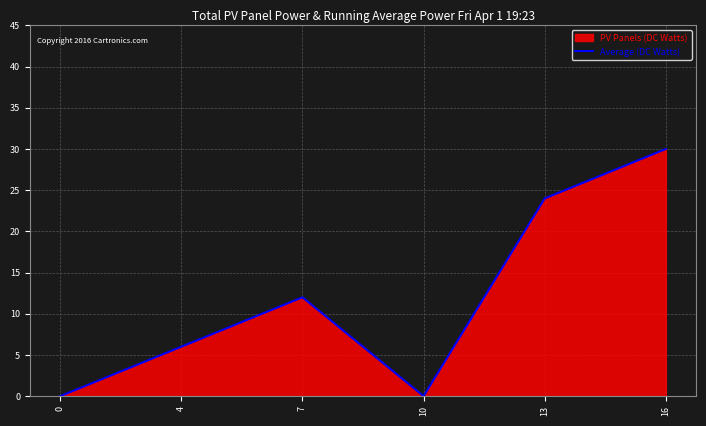

Reading right to left, extract all data points from this chart.

16=30	13=24	10=0	7=12	4=6	0=0